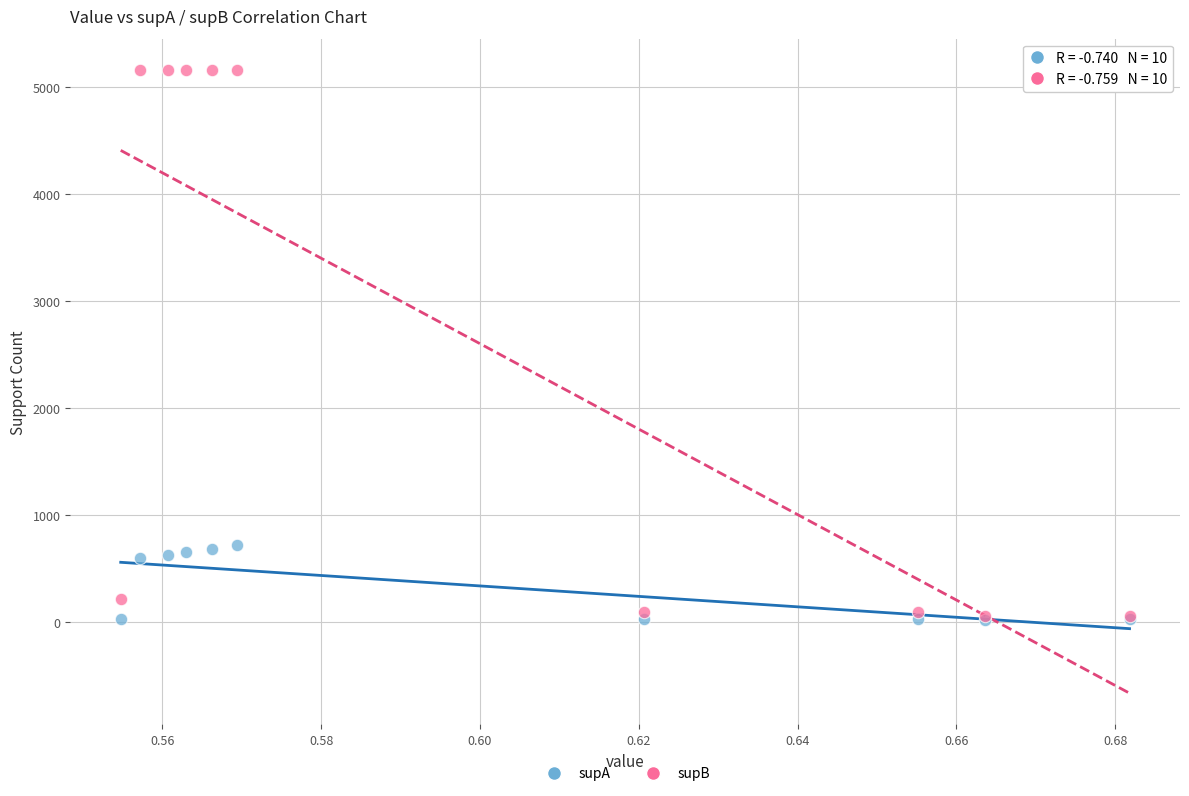

What are all the series names shown in the legend?

supA, supB